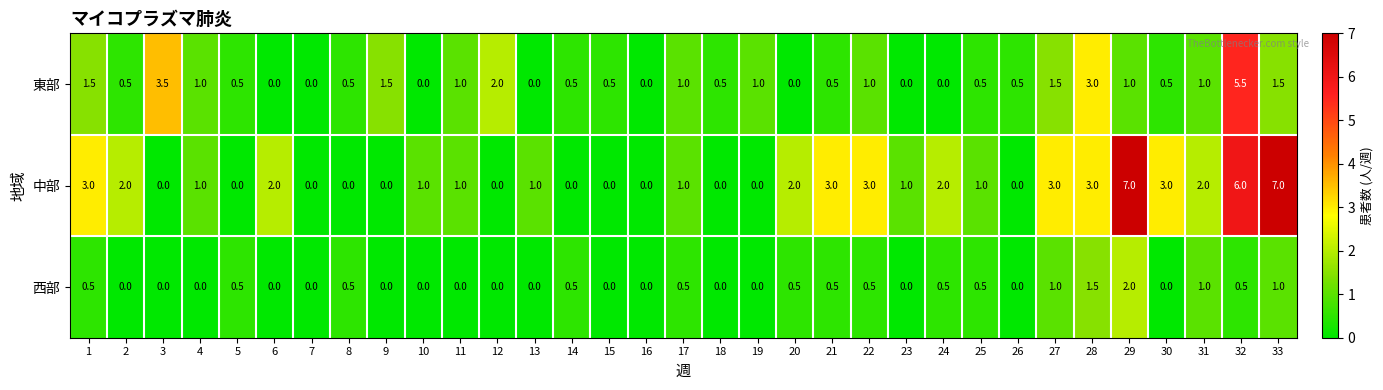

What is the average value of the 中部 series?

1.7